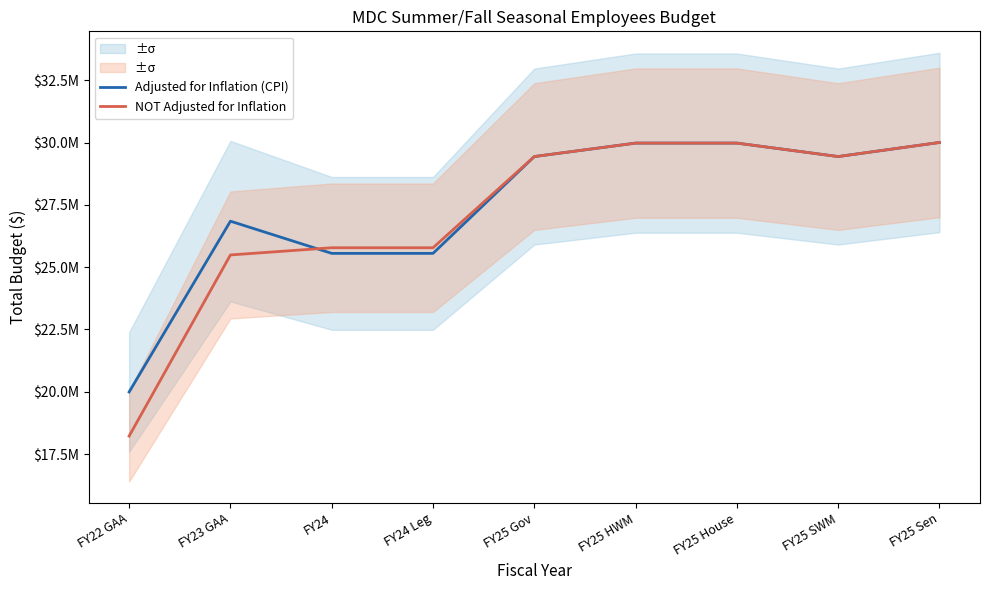

Is this an area chart (filled region under the line)?

No